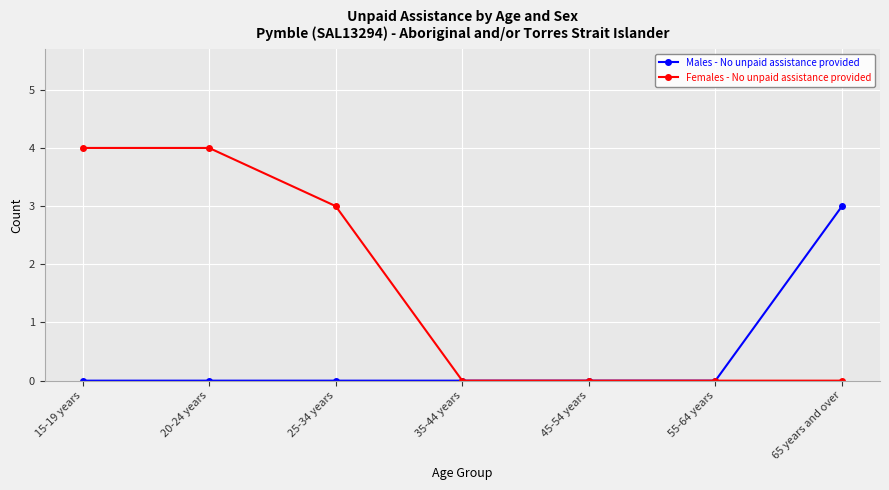

Does the chart display data point markers on the line(s)?

Yes